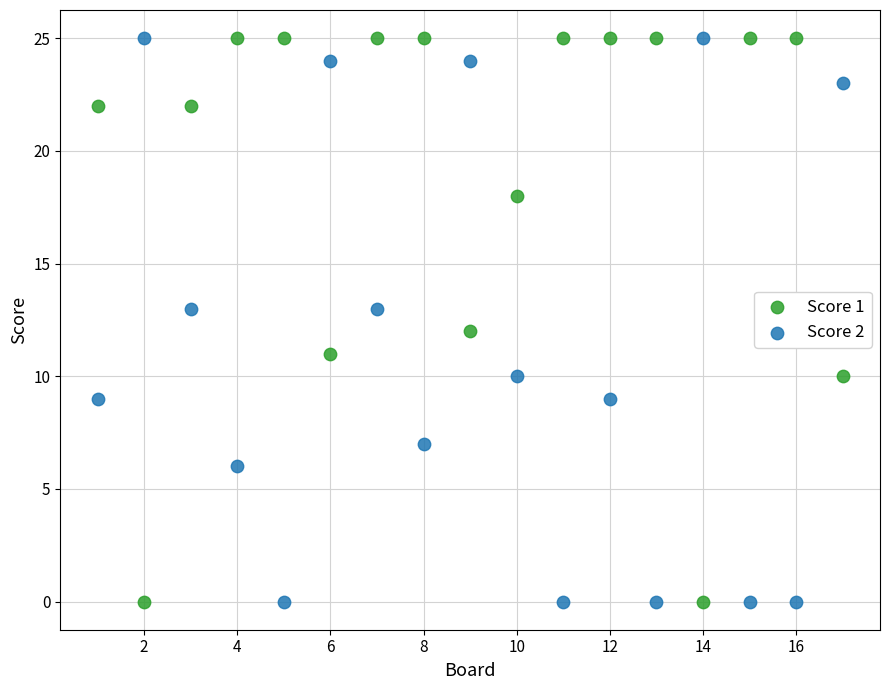

Across all data points, what is the range of X values (max minus min)?

16